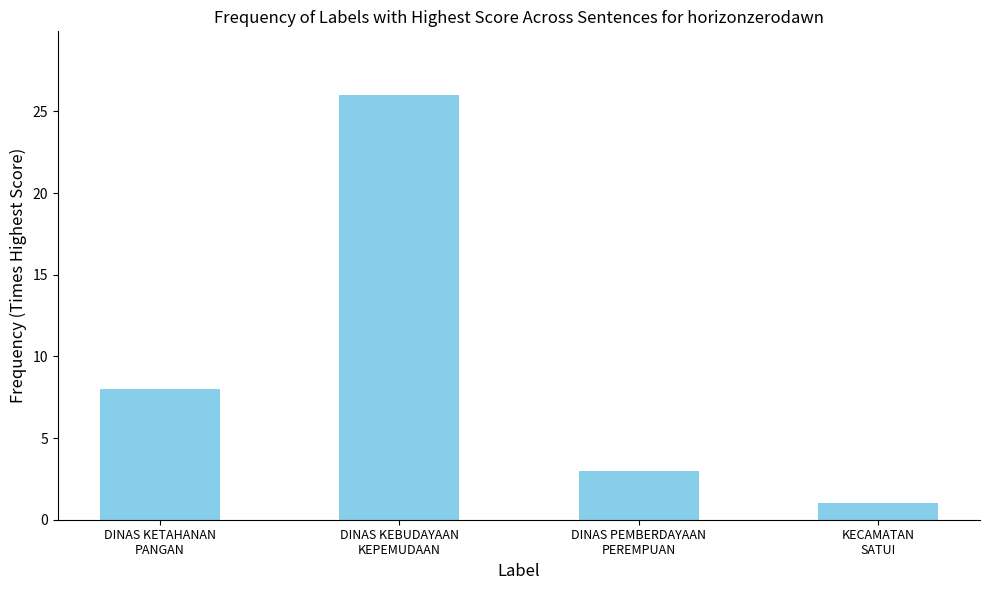

How many series are shown in this chart?

1